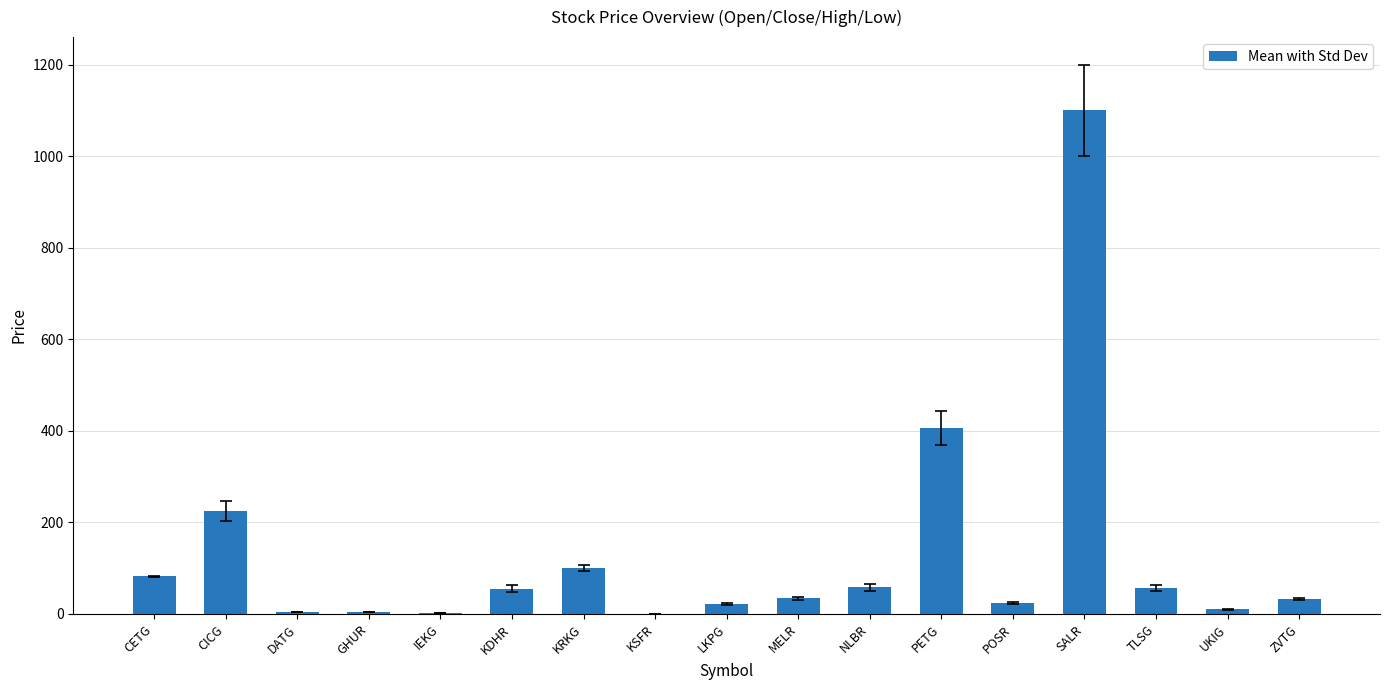

What is the sum of all values?

2218.3